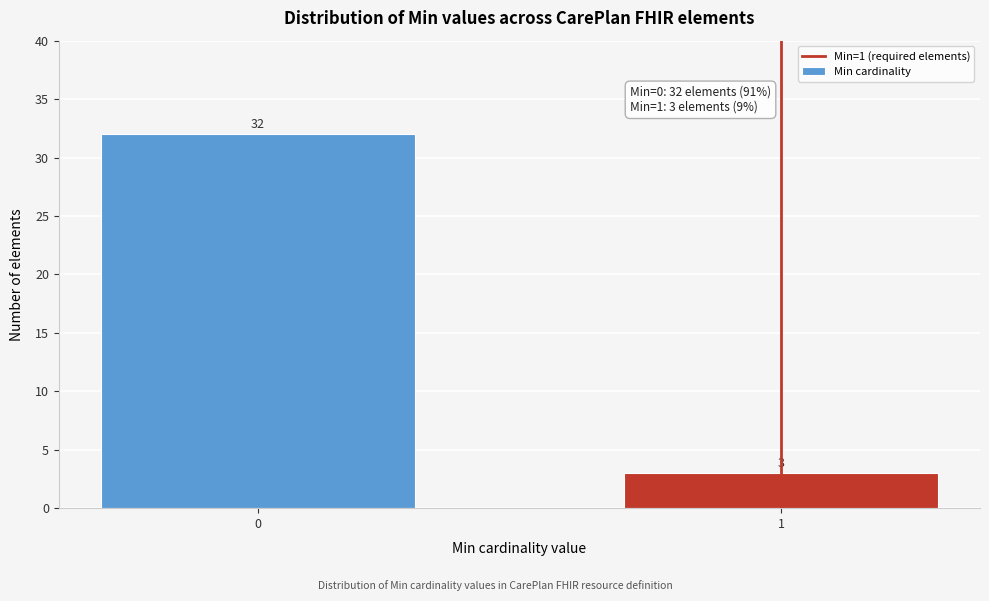

Reading left to right, list all the values displayed in this chart.

32	3